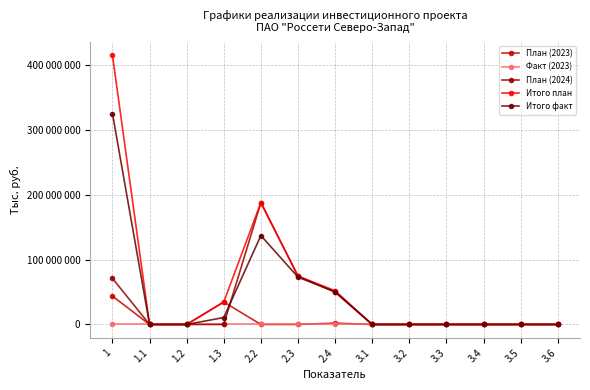

At how many categories does at least one series exceed 407194551?

1